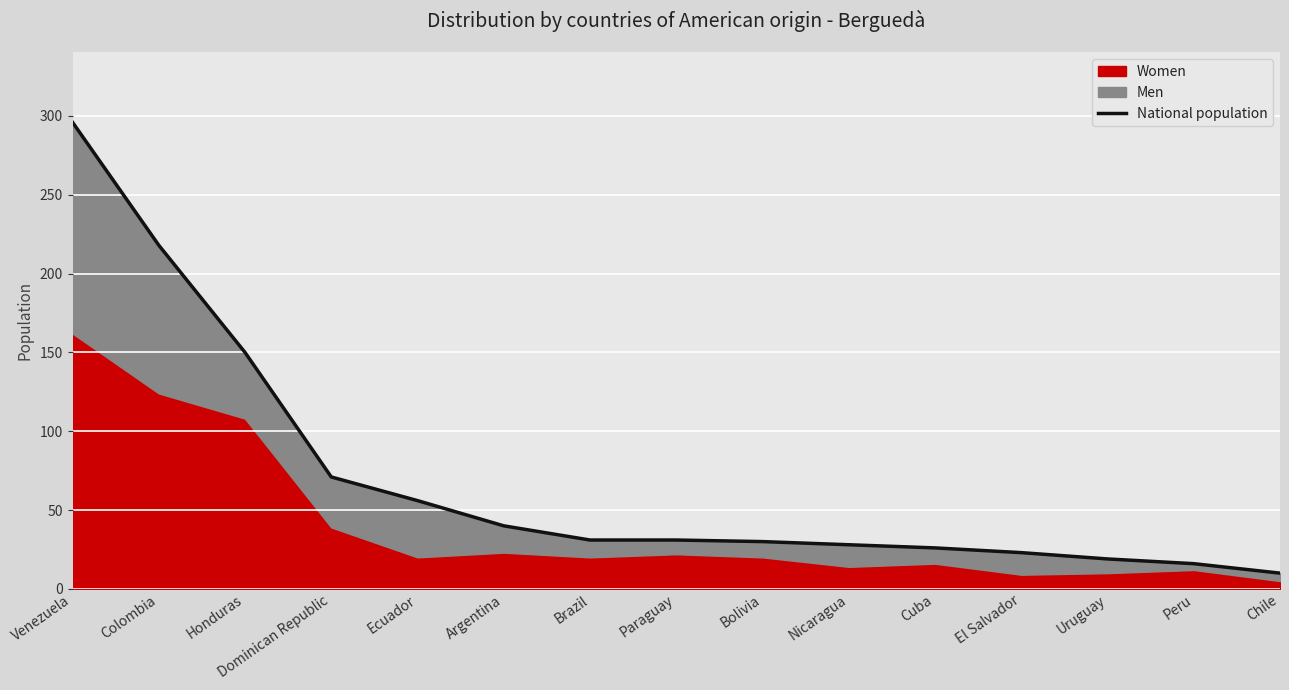

Reading left to right, list all the values displayed in this chart.

296	218	150	71	56	40	31	31	30	28	26	23	19	16	10